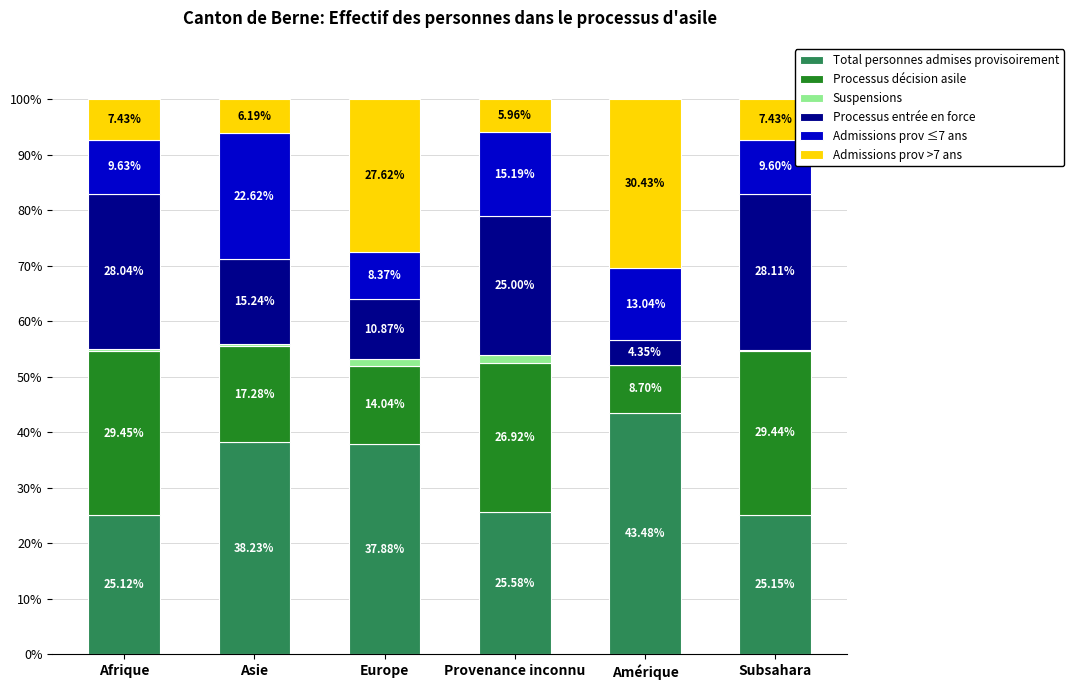

Where does the Total personnes admises provisoirement series first go above 37?

Asie